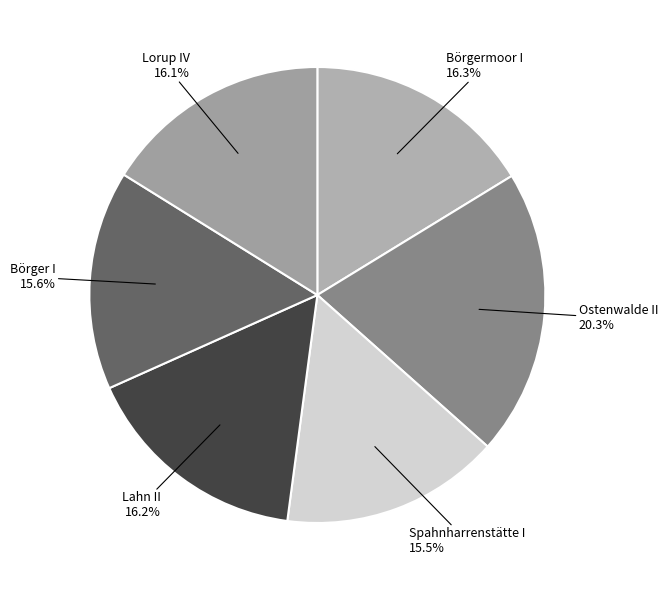

How many segments does this pie chart have?

6